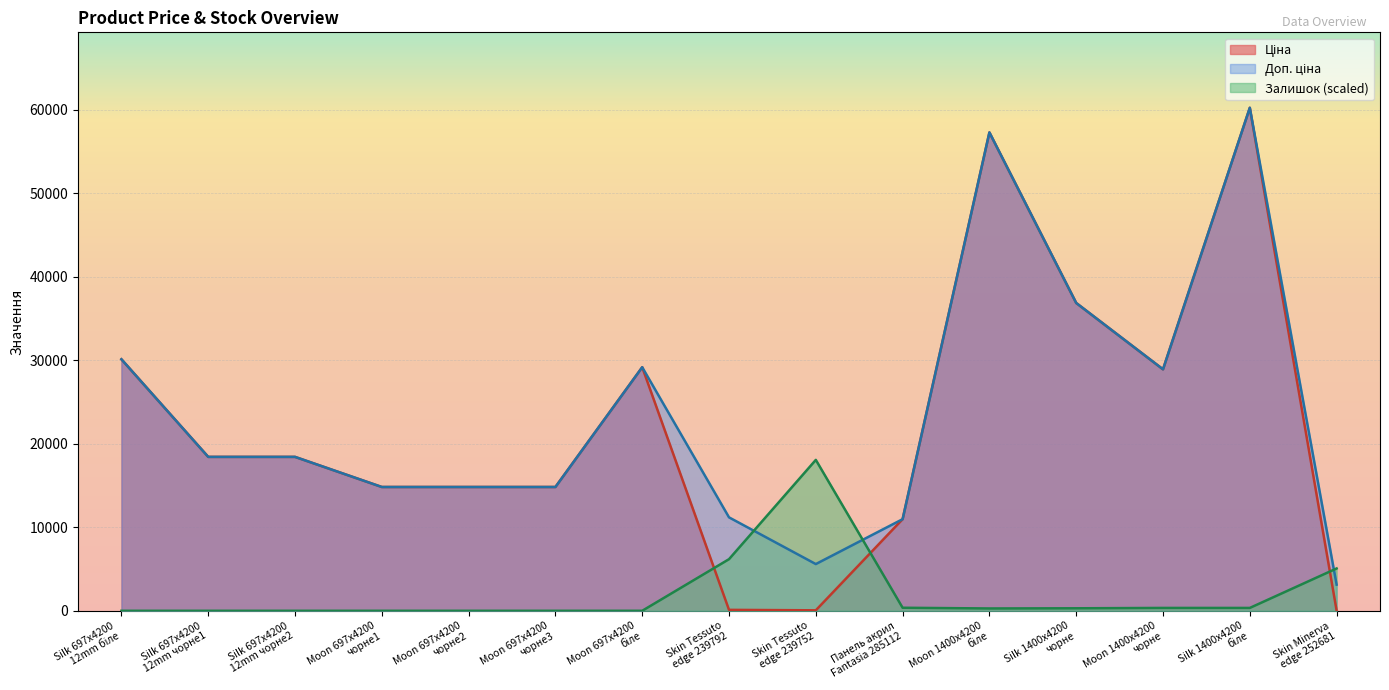

What is the greatest value displayed?

60205.6